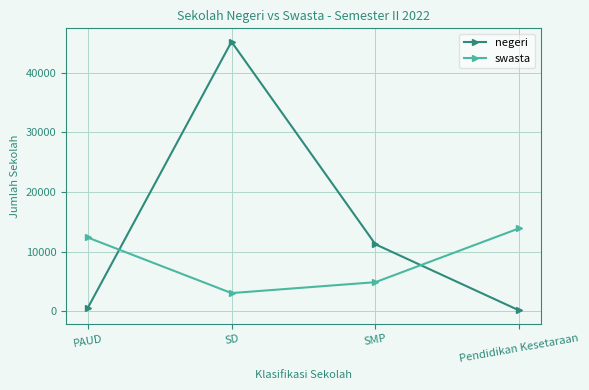

What is the difference between the negeri values at SD and PAUD?

44643